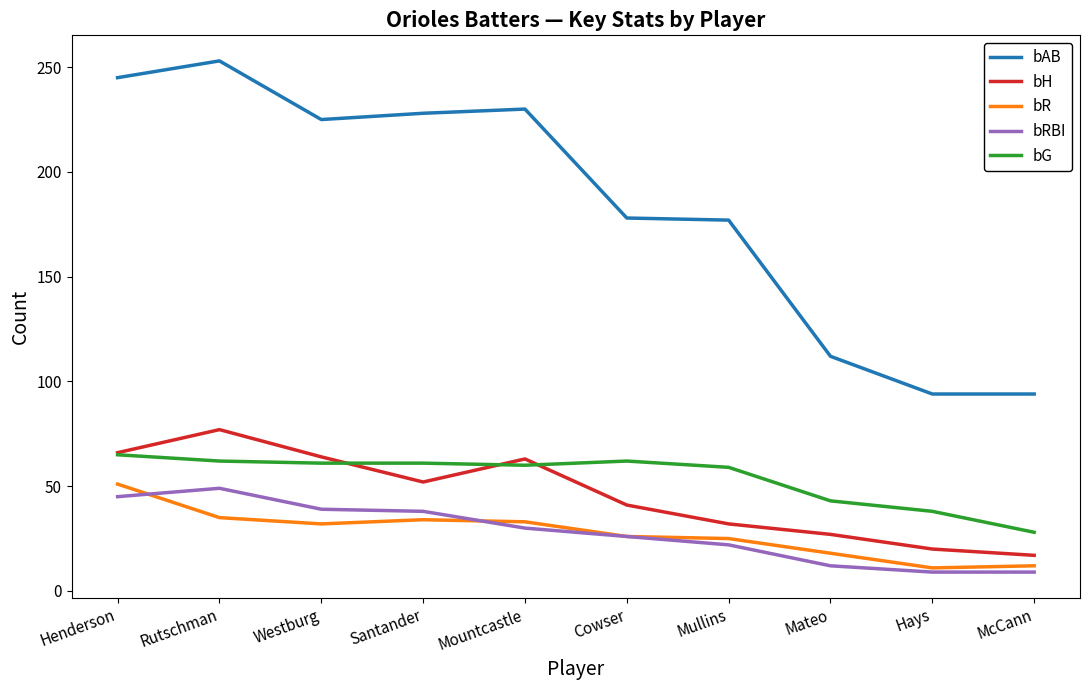

Does the chart display data point markers on the line(s)?

No